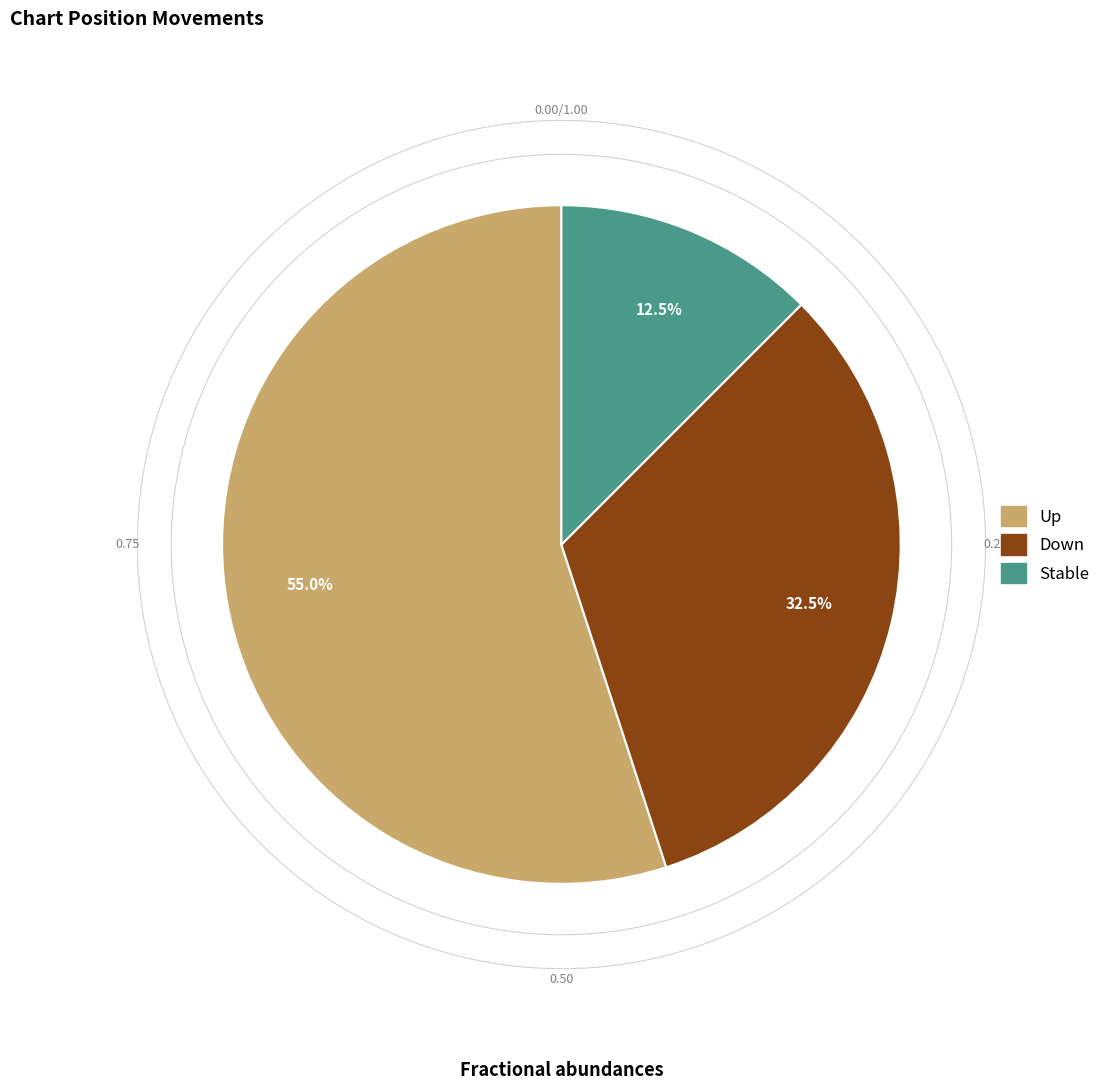

Which slice represents more than half of the pie?

up